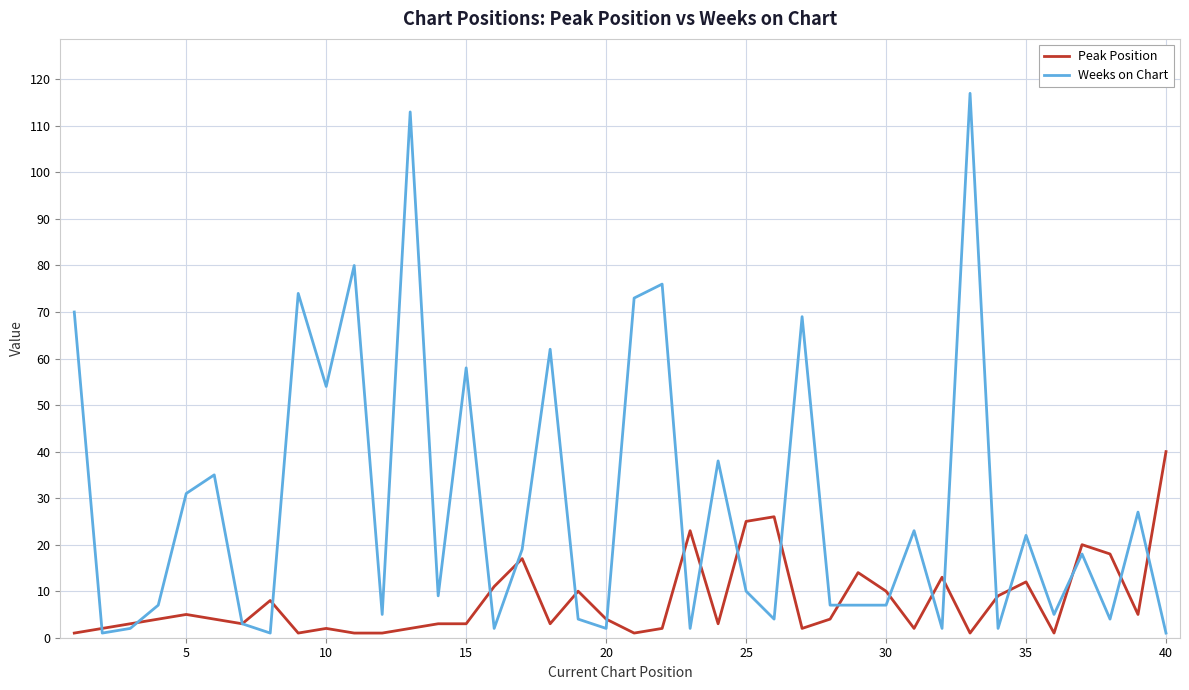

Which series has the largest total across all categories?

Weeks on Chart